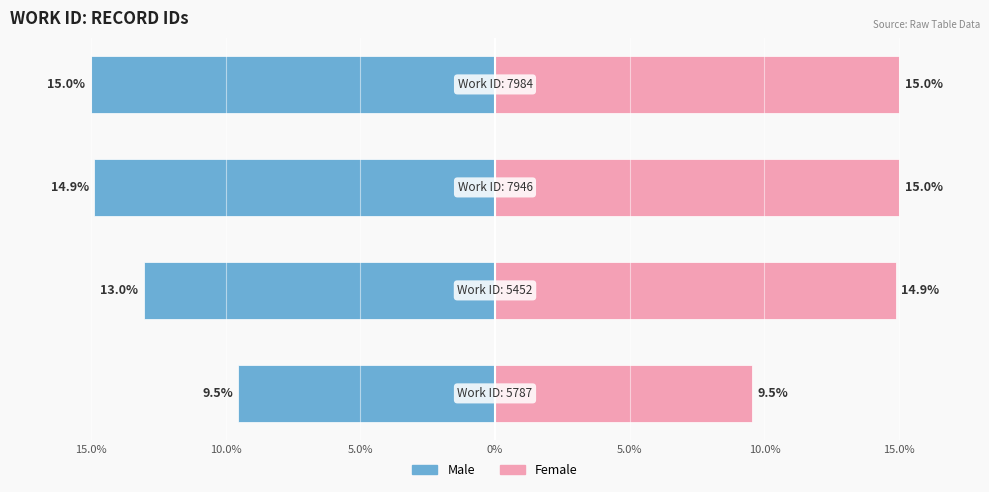

Does the chart contain any negative values?

Yes